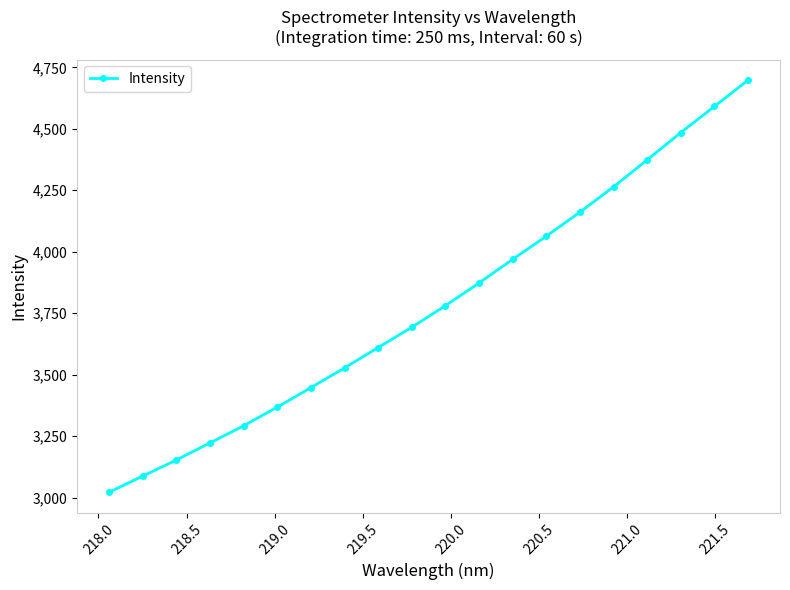

What is the value of the 17th point from the left?

4373.9